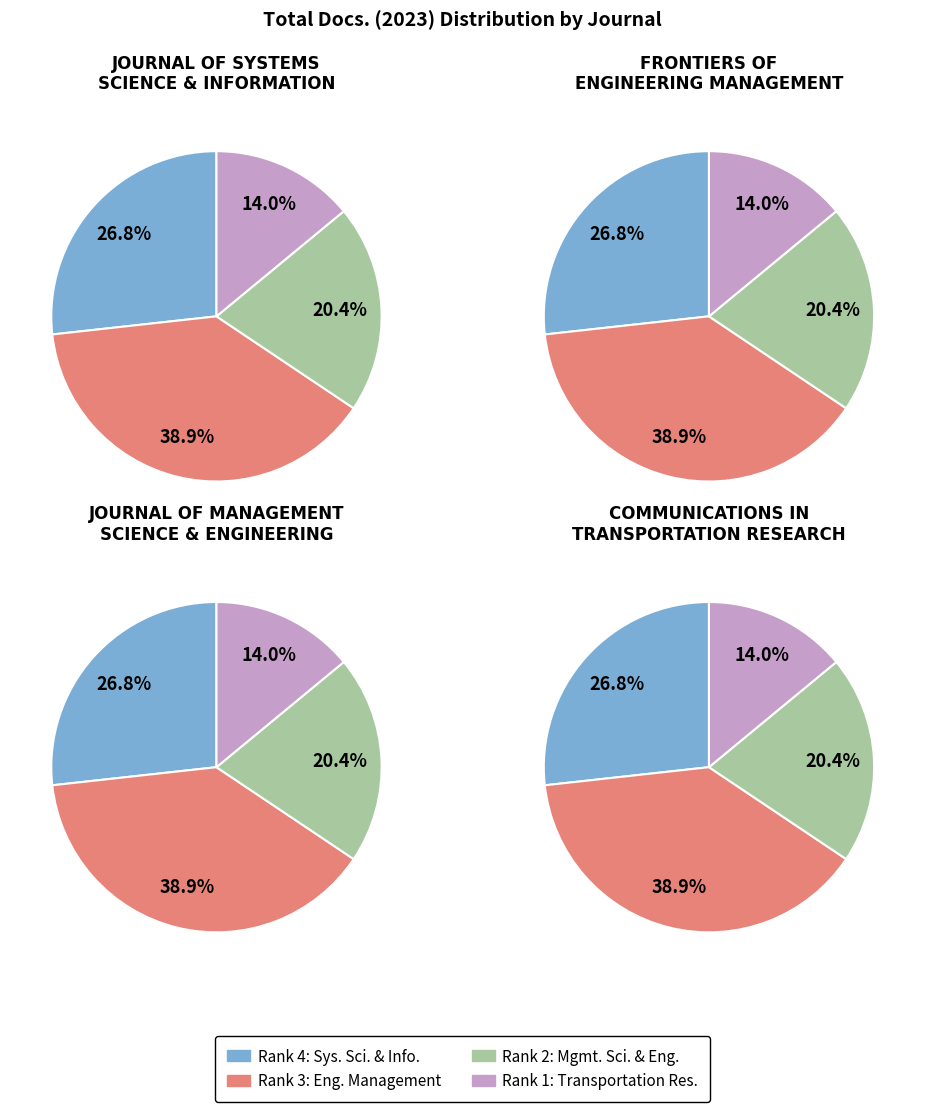

How much of the chart is everything except Journal of Management Science and Engineering?

79.6%